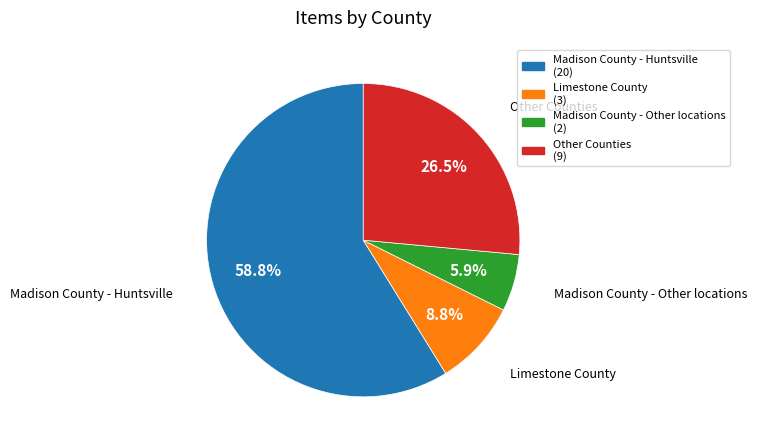

Is there any slice that represents more than half of the pie?

Yes